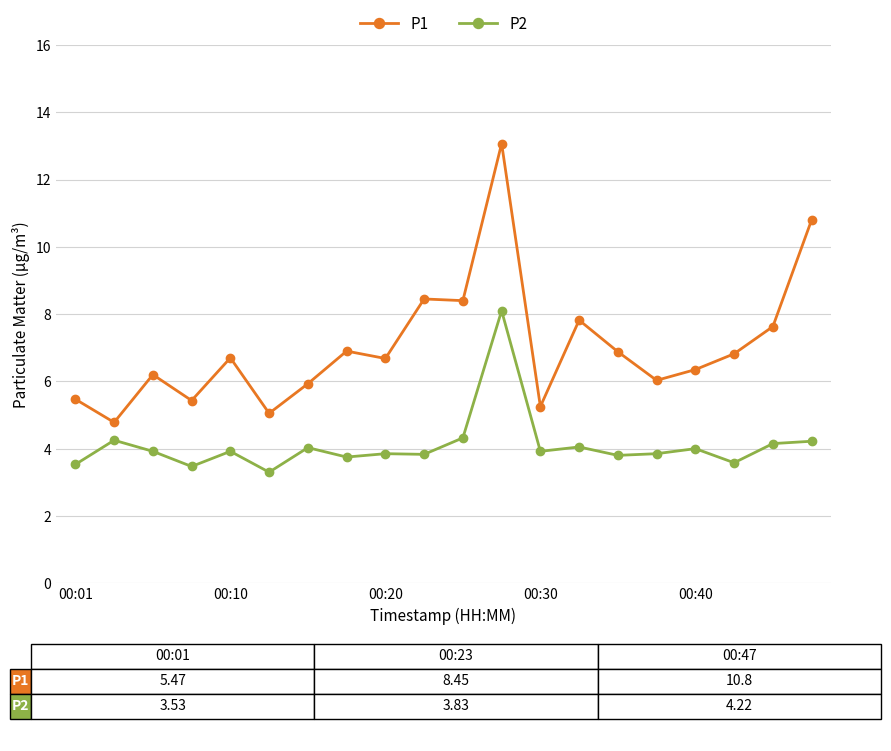

What is the value of the P2 point at the 9th from the left?

3.9